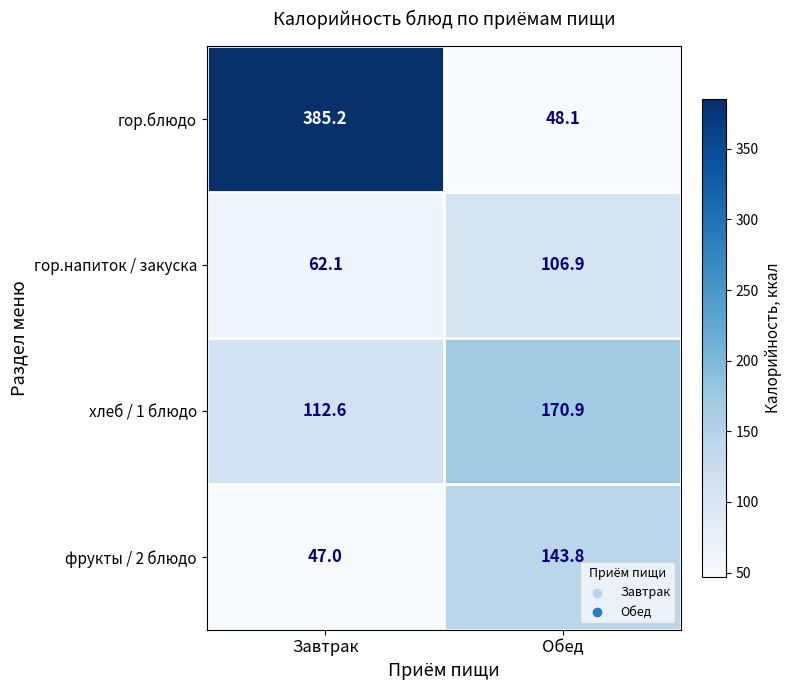

What is the average value of the фрукты / 2 блюдо series?

95.4